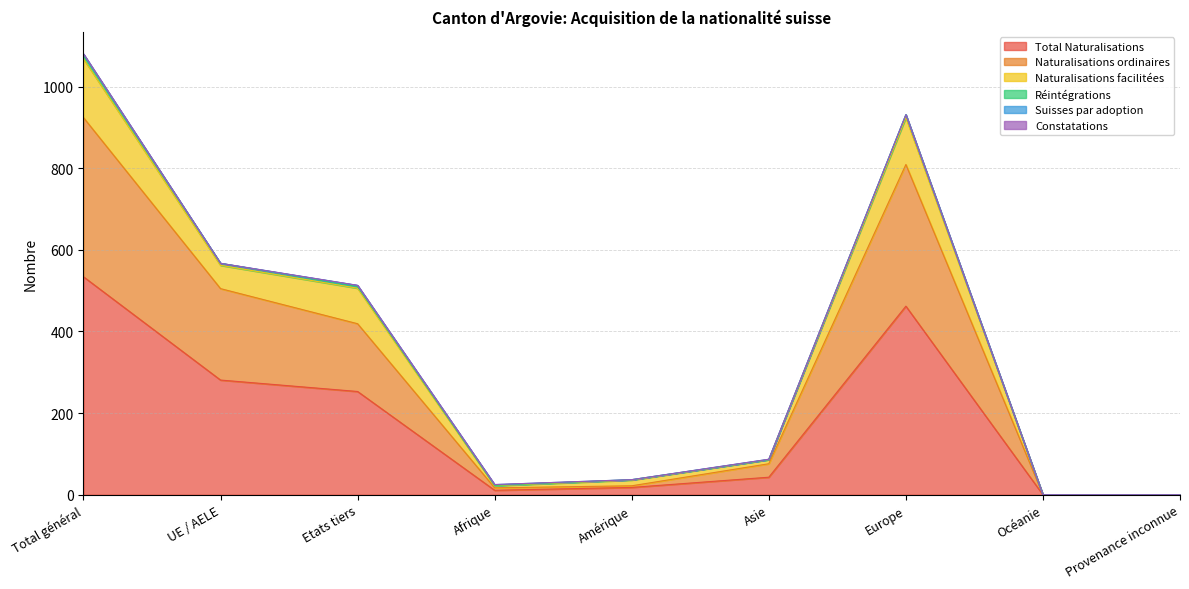

What value does the Total Naturalisations series have at UE / AELE?

281